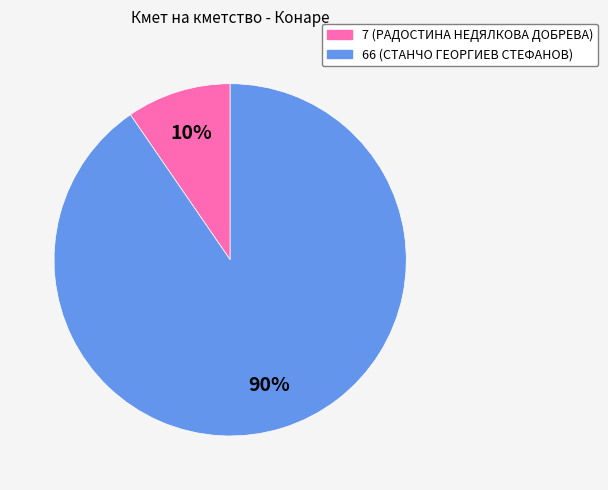

Between 66 and 7, which is larger?

66